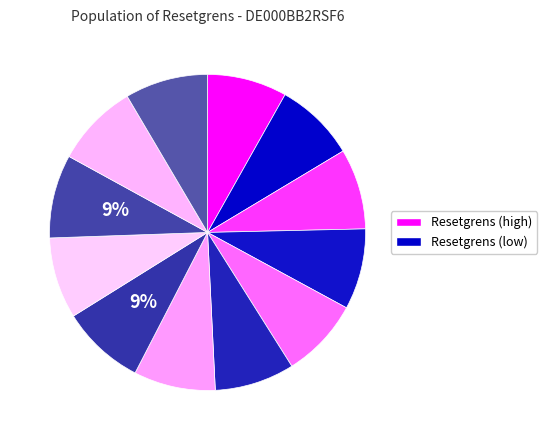

How many slices are in this pie chart?

12